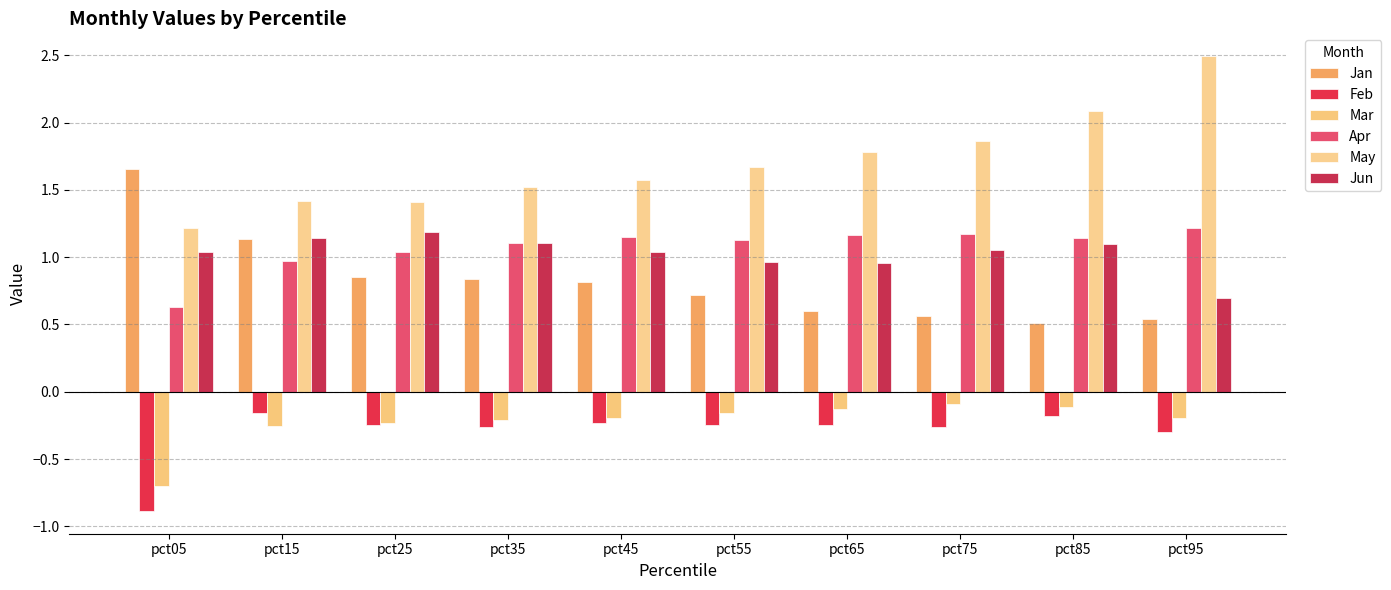

Is the value of Apr at pct55 greater than the value of Jan at pct85?

Yes